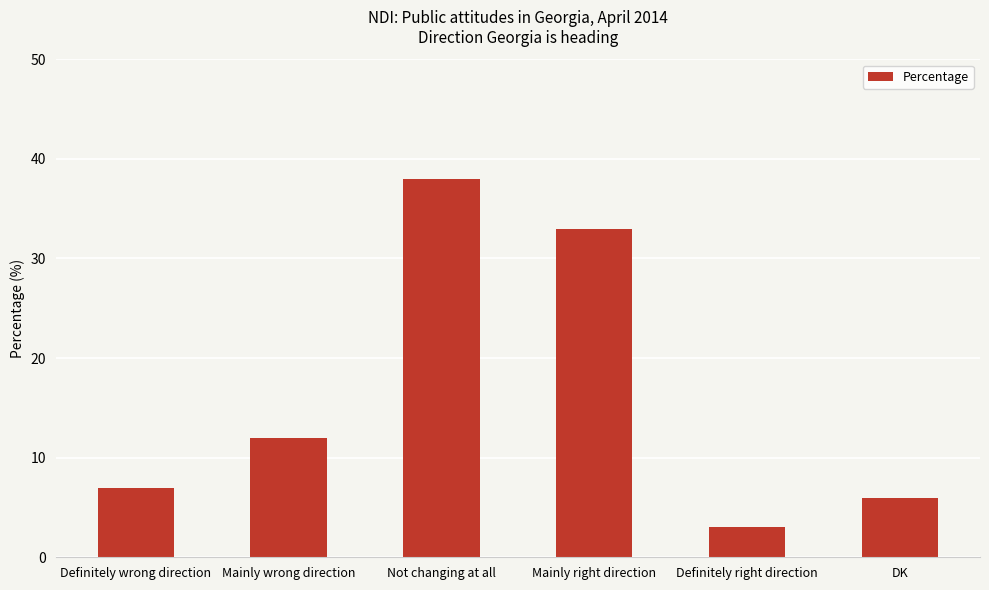

What is the label of the 1st bar from the right?

DK